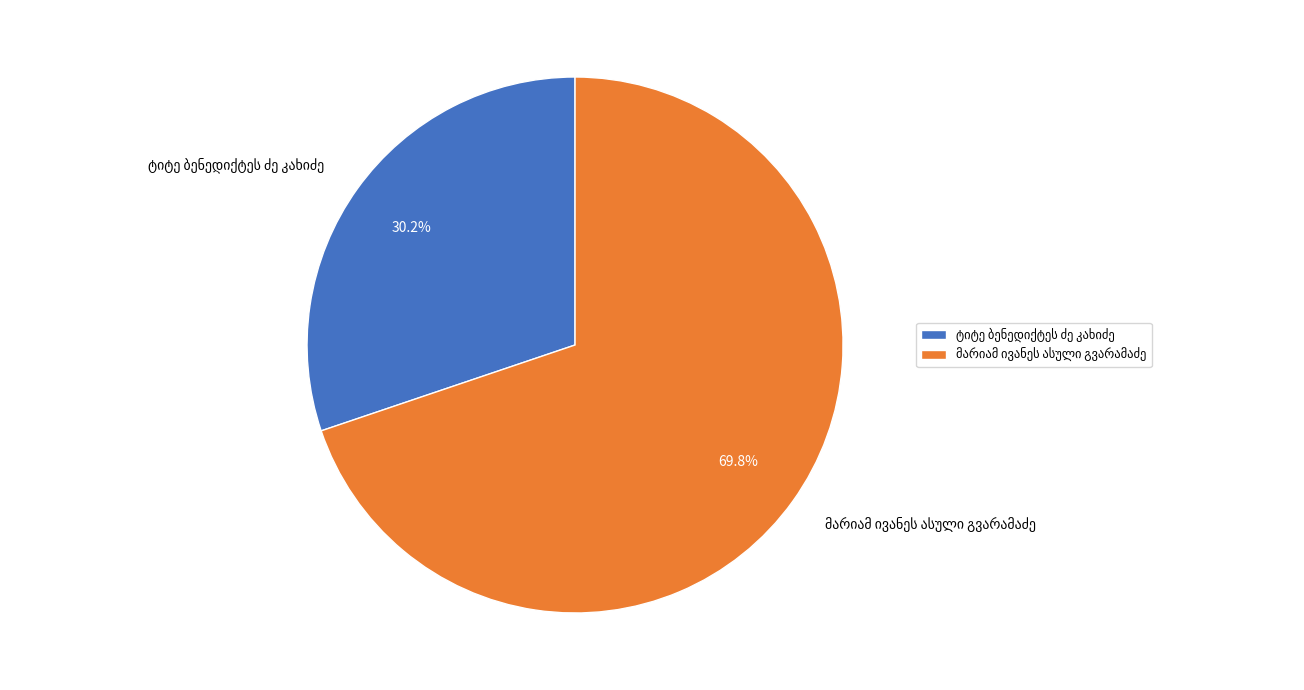

To the nearest percent, what is the difference between the largest and smallest slice percentages?

40%